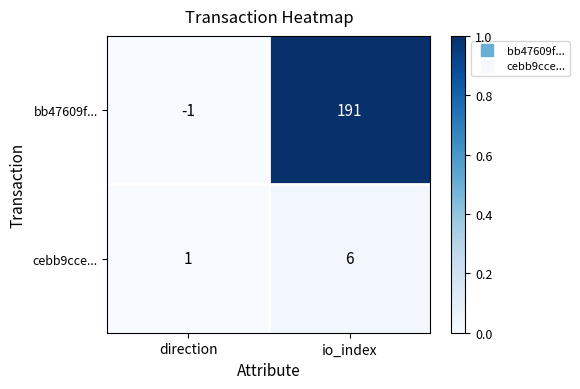

Which series has the largest total across all categories?

bb47609f...